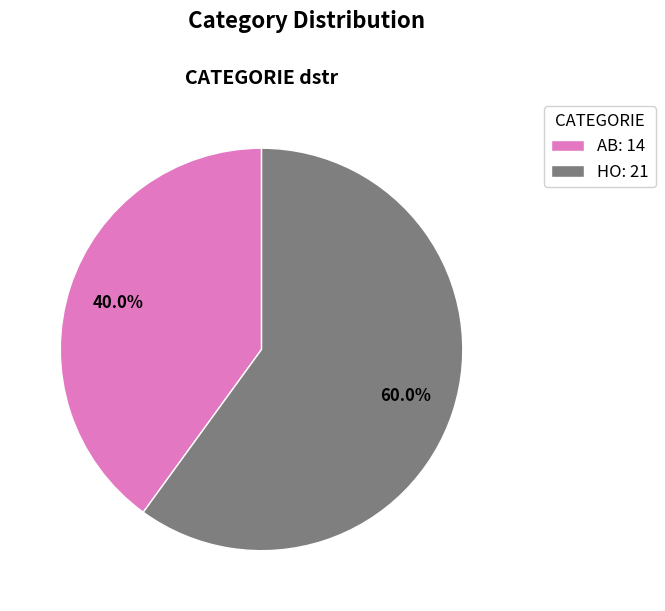

What percentage is the HO slice, to the nearest percent?

60%